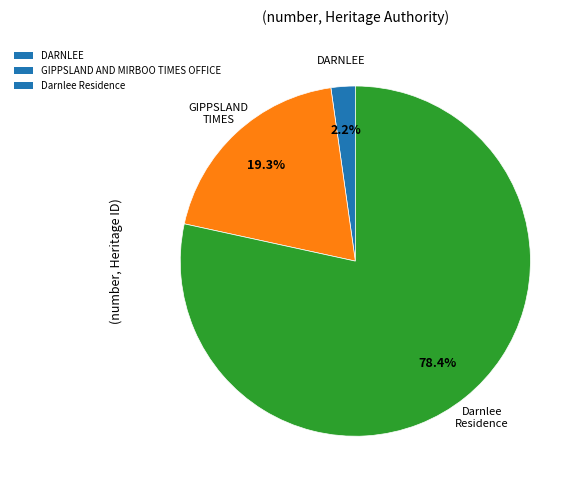

To the nearest percent, what is the average slice percentage?

33%